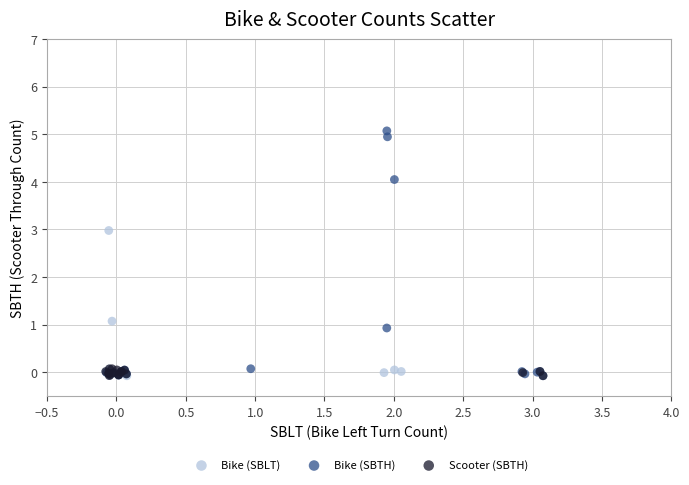

What are all the series names shown in the legend?

Bike (SBLT), Bike (SBTH), Scooter (SBTH)